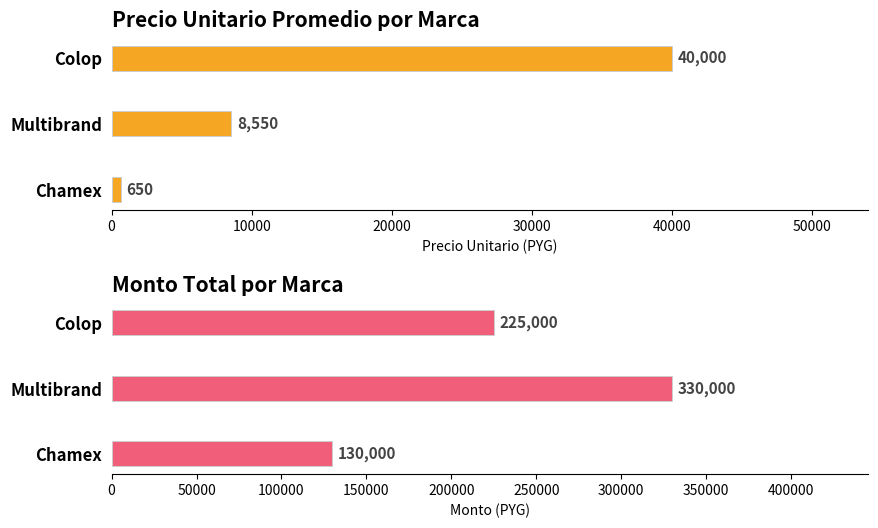

What is the value of the Monto Total (PYG) bar at the 2nd from the left?

330000